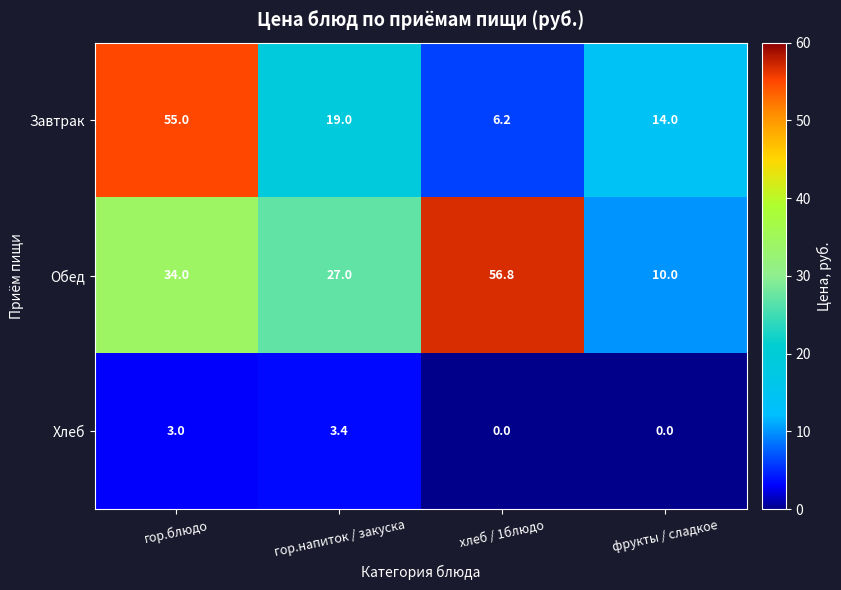

The value of Хлеб at фрукты / сладкое is -1.4. True or false?

False